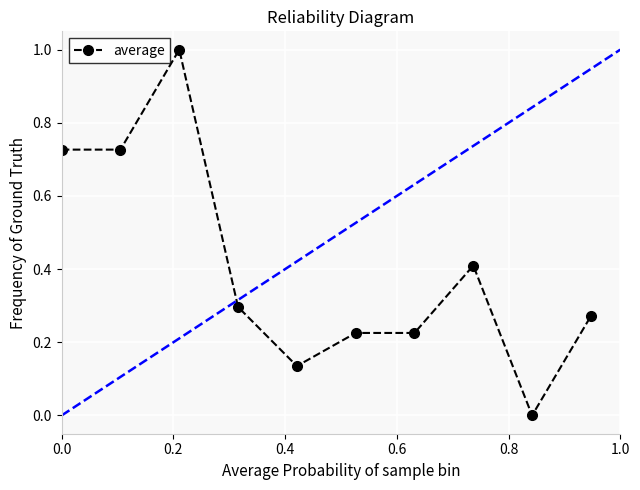

What is the sum of the values at 0.0 and 0.8?

0.9